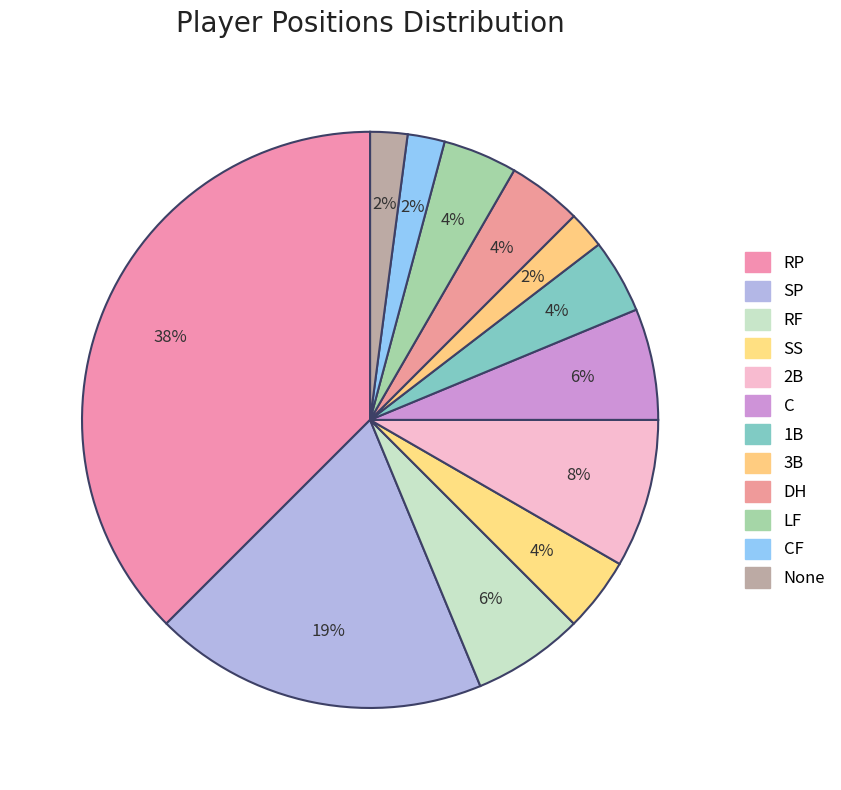

Does 2B represent more than half of the total?

No